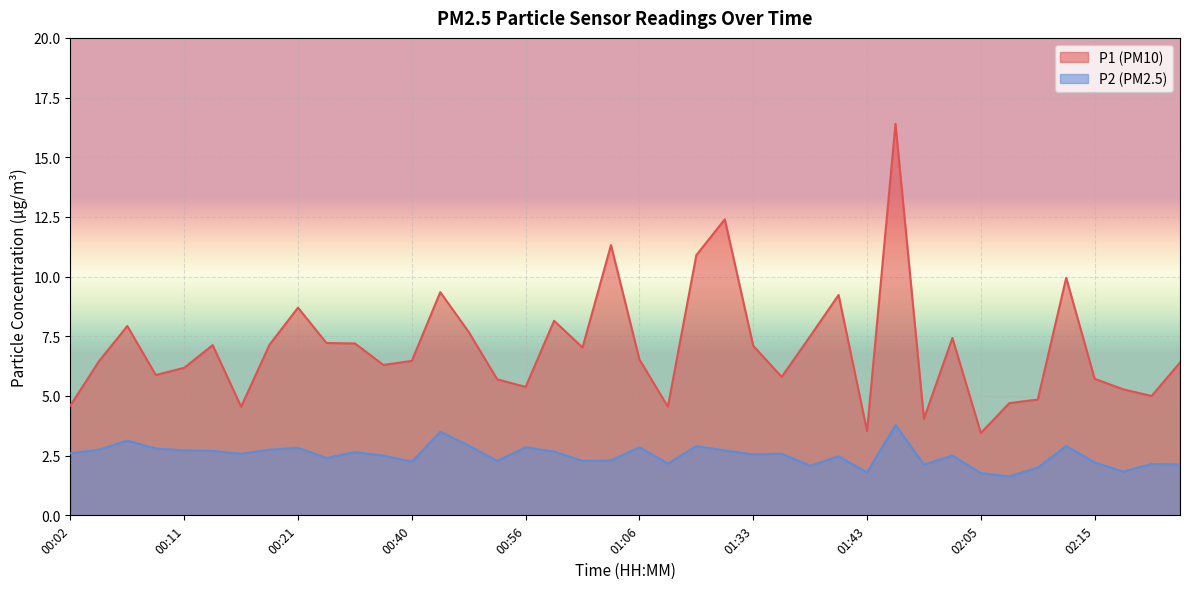

Which series has the widest spread of values?

P1